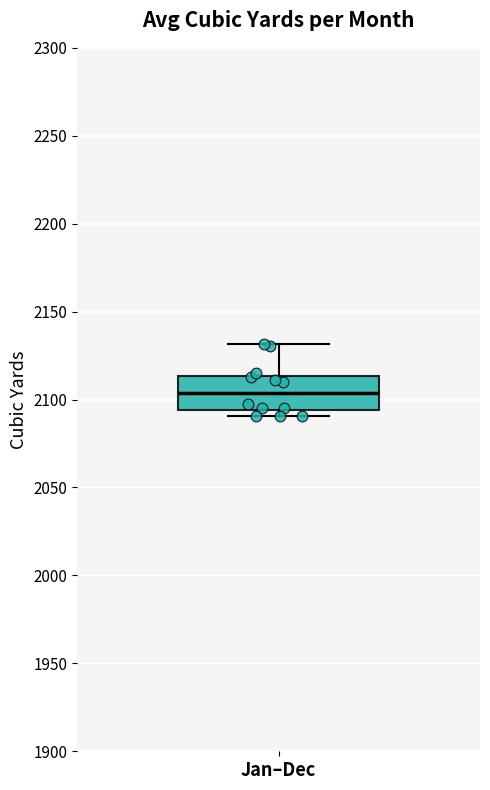

Transcribe this box plot: give where the median line is, the range the box spans, and where the two whiskers end, as read against the y-axis. The values are not printed on the chart, so give them approximately, as read against the axis.

median 2105, box 2095 to 2115, whiskers 2090 to 2130